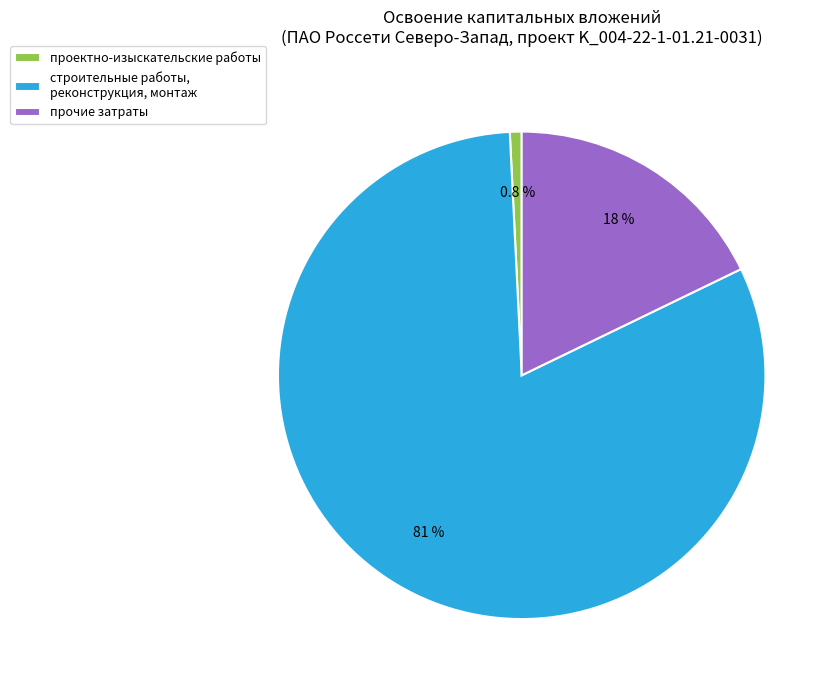

Between прочие затраты and проектно-изыскательские работы, which is larger?

прочие затраты